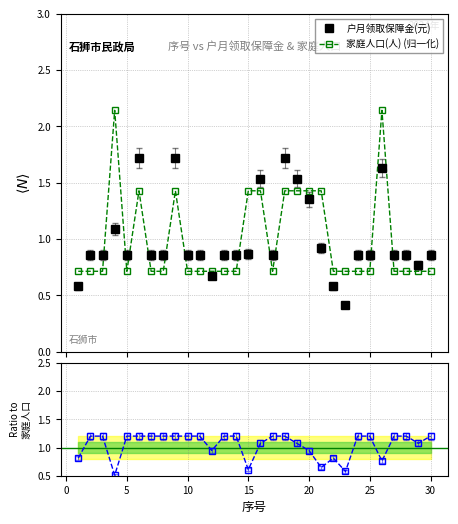

Does the chart display data point markers on the line(s)?

Yes